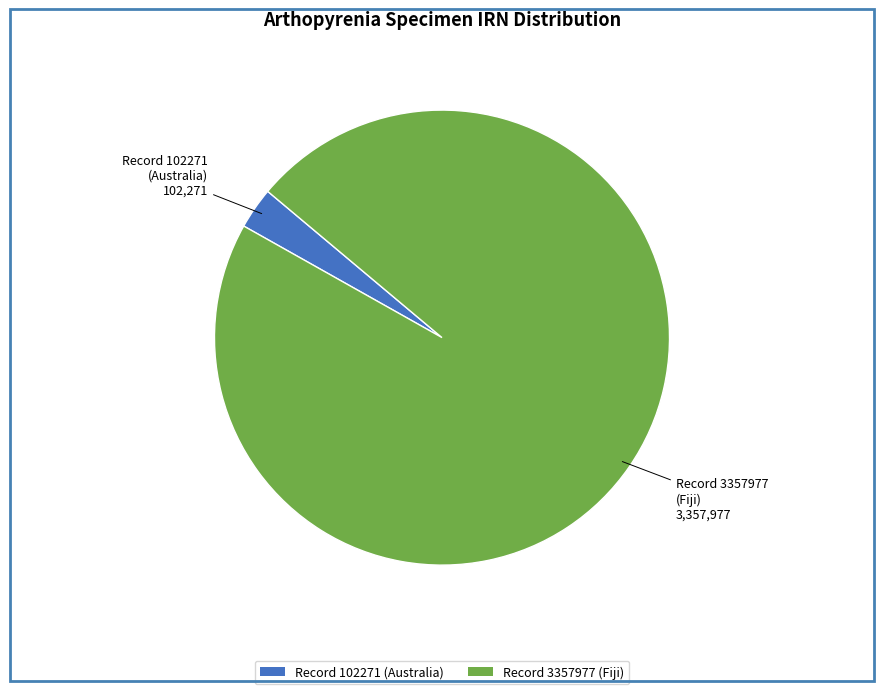

Is it true that Record 3357977 (Fiji) is 97% of the pie?

True